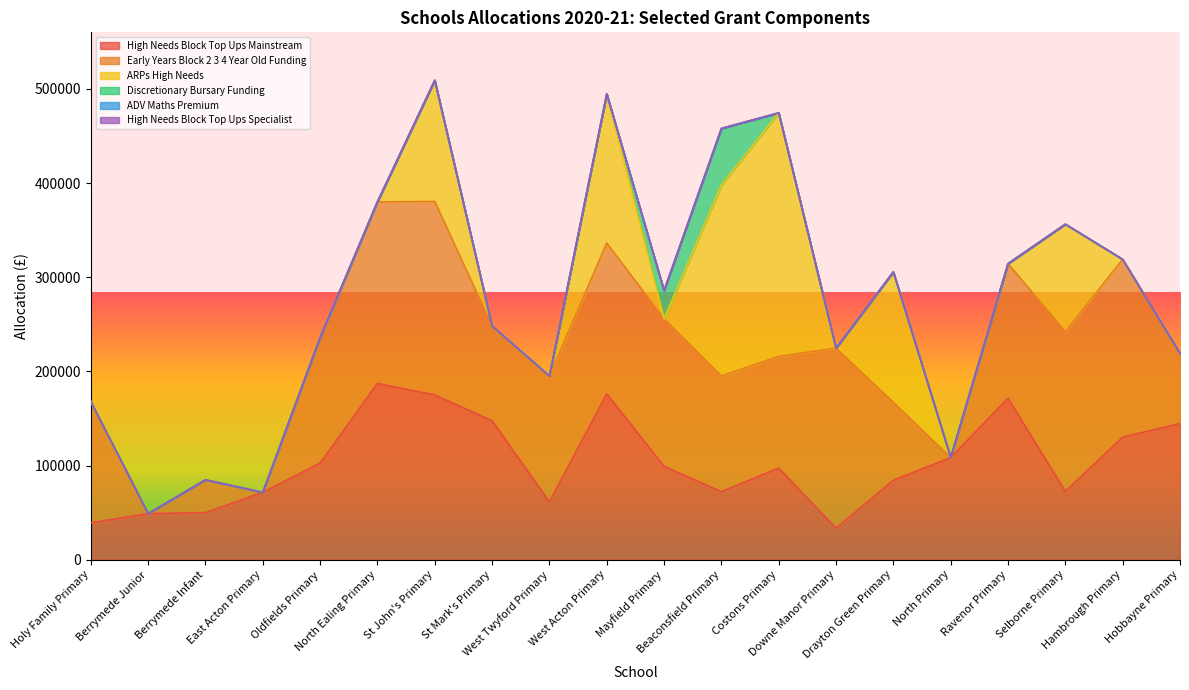

After their last crossing, which series has the higher values: High Needs Block Top Ups Mainstream or ARPs High Needs?

High Needs Block Top Ups Mainstream